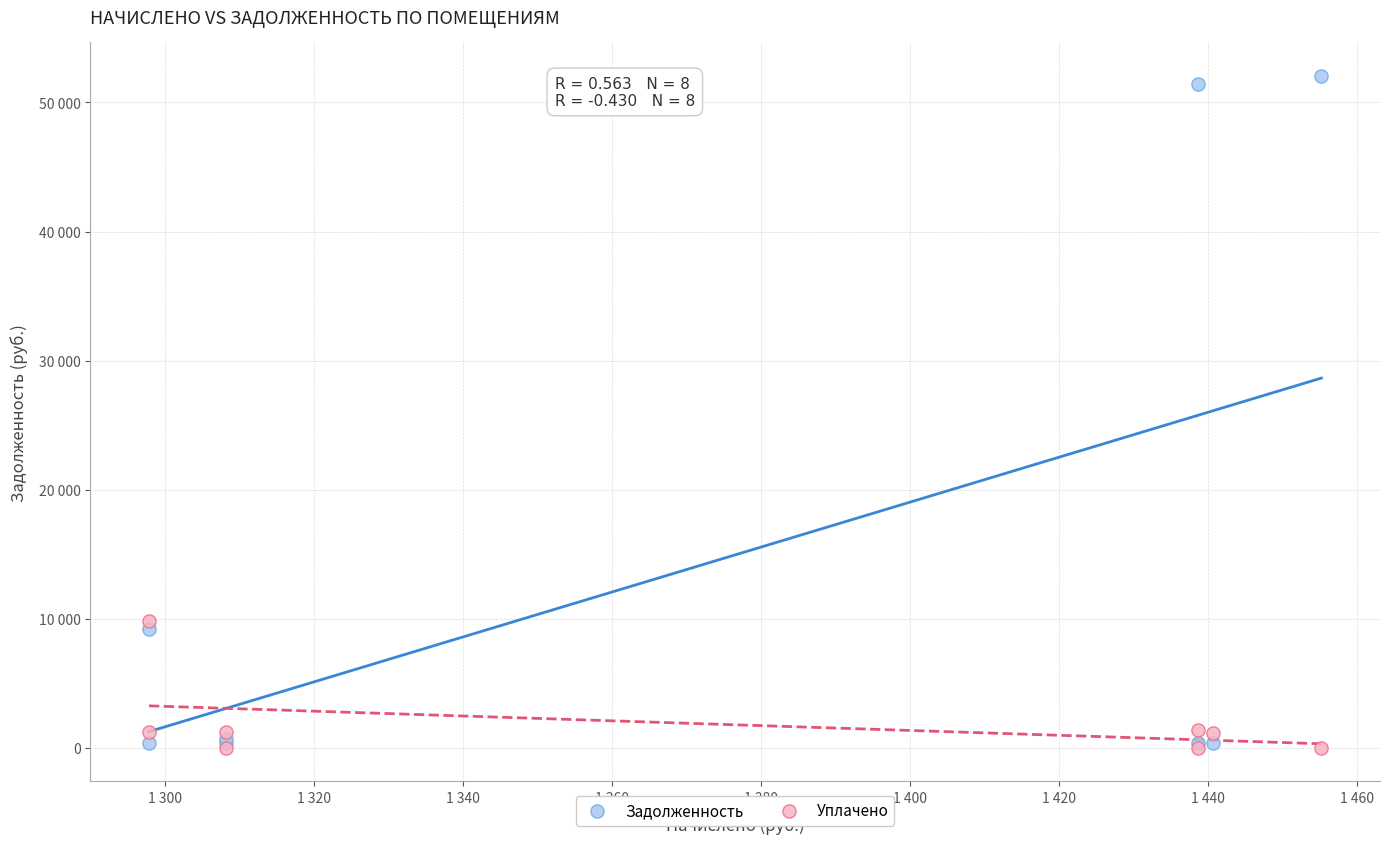

Which series has the largest Y range (max minus min)?

Задолженность